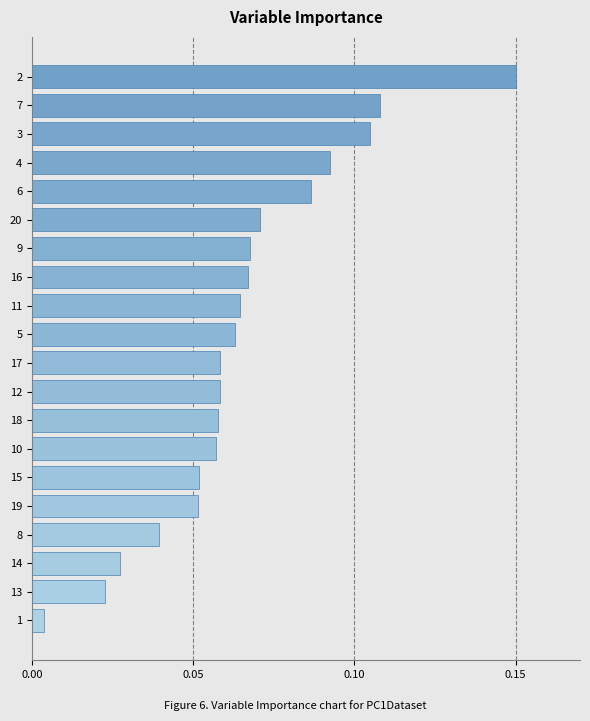

True or false: the data shows 0.0 at 3.

False